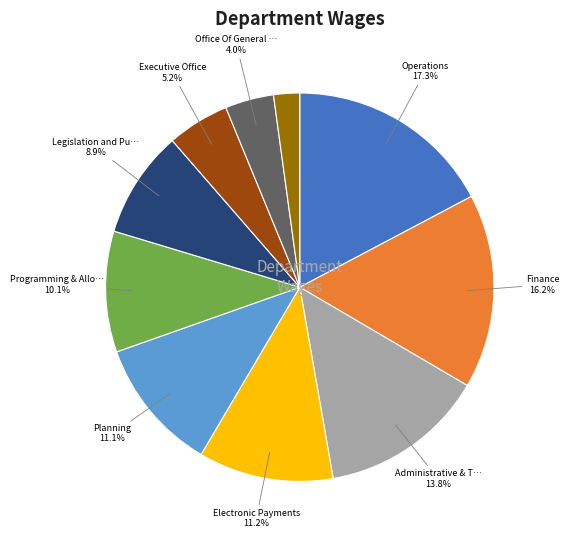

Is there any slice that represents more than half of the pie?

No